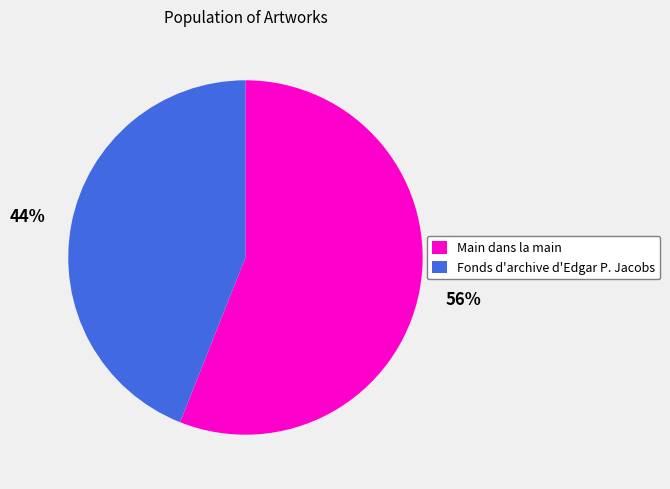

What percentage is the Fonds d'archive d'Edgar P. Jacobs slice, to the nearest percent?

44%